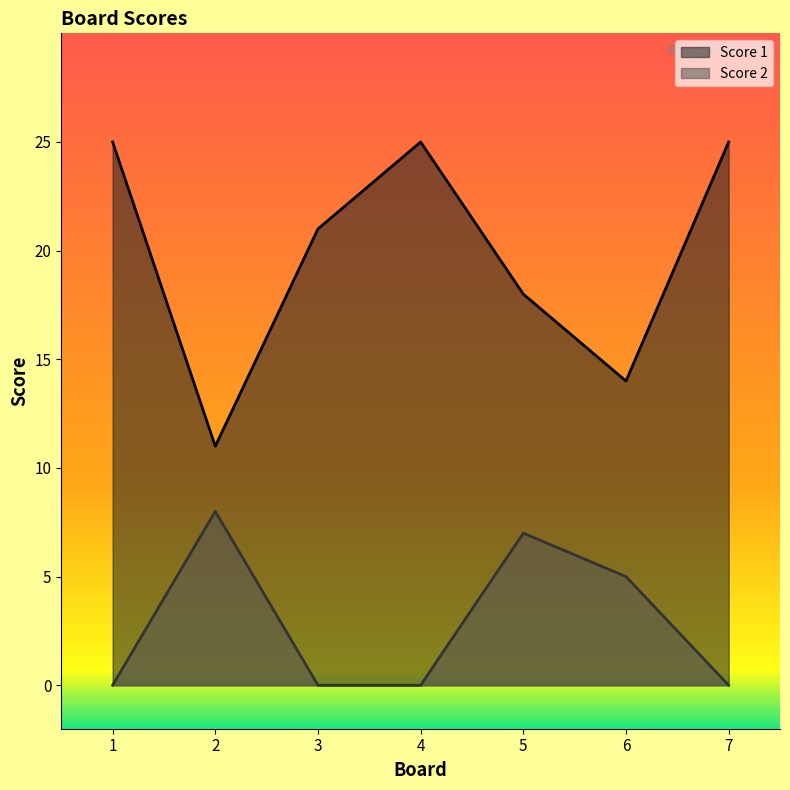

List the labels in order of Score 2 value, largest first.

2, 5, 6, 1, 3, 4, 7